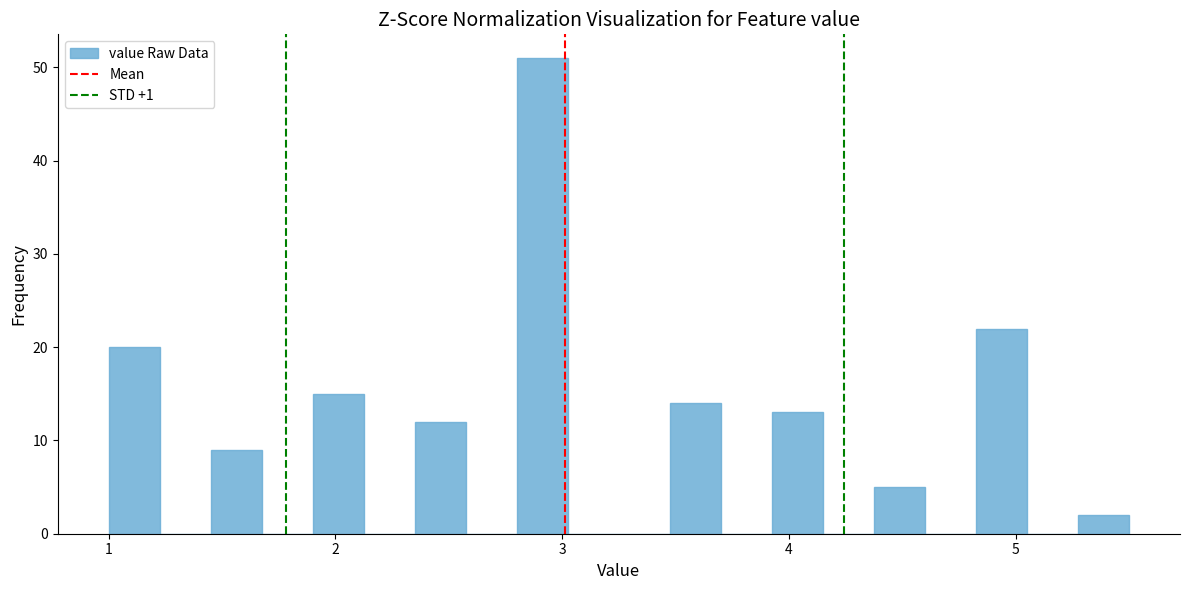

Read against the x-axis, roughly where is the centre of the tallest bar?

2.9